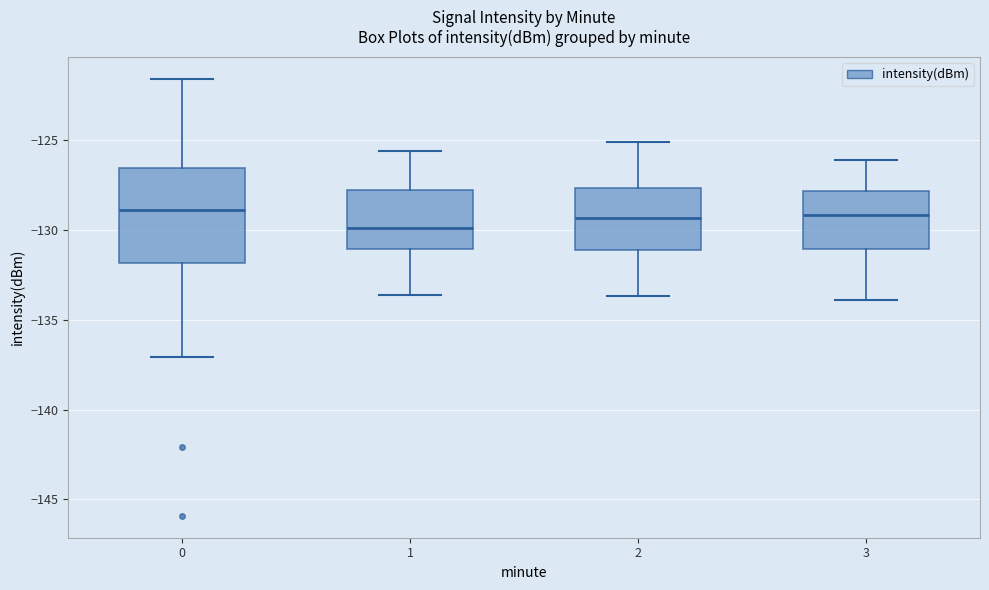

Where does the median line of the box at x = 2 sit on the y-axis? The values are not printed on the chart, so give them approximately, as read against the axis.

-129.5